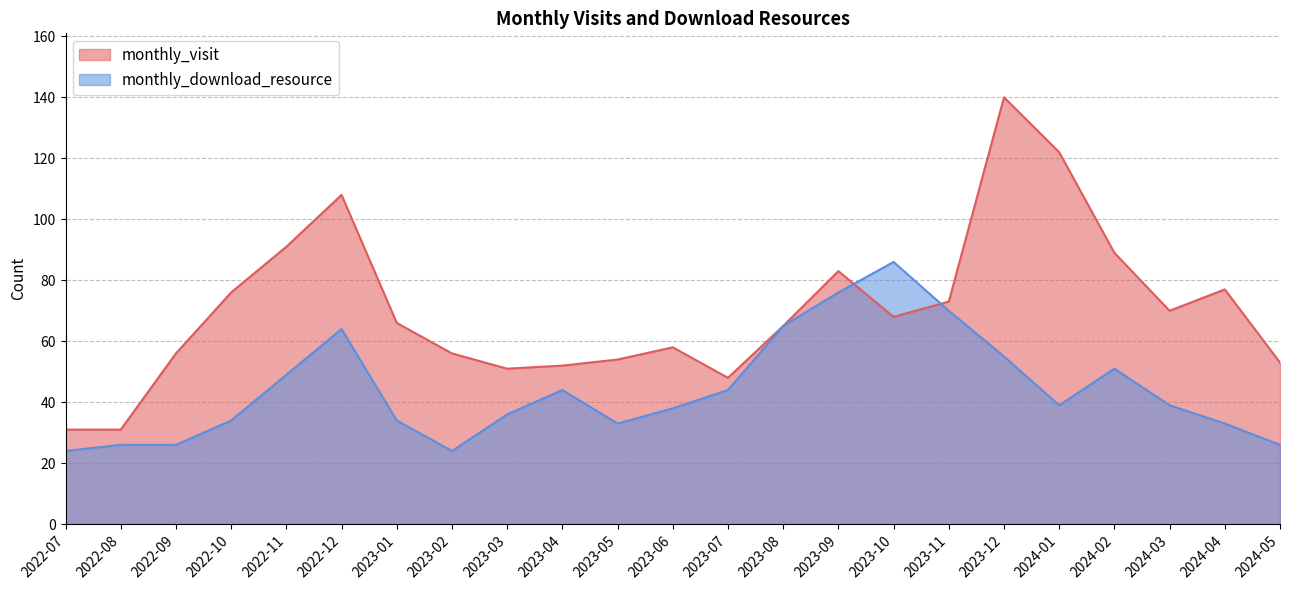

What is the total value across all series at 2023-10?

154